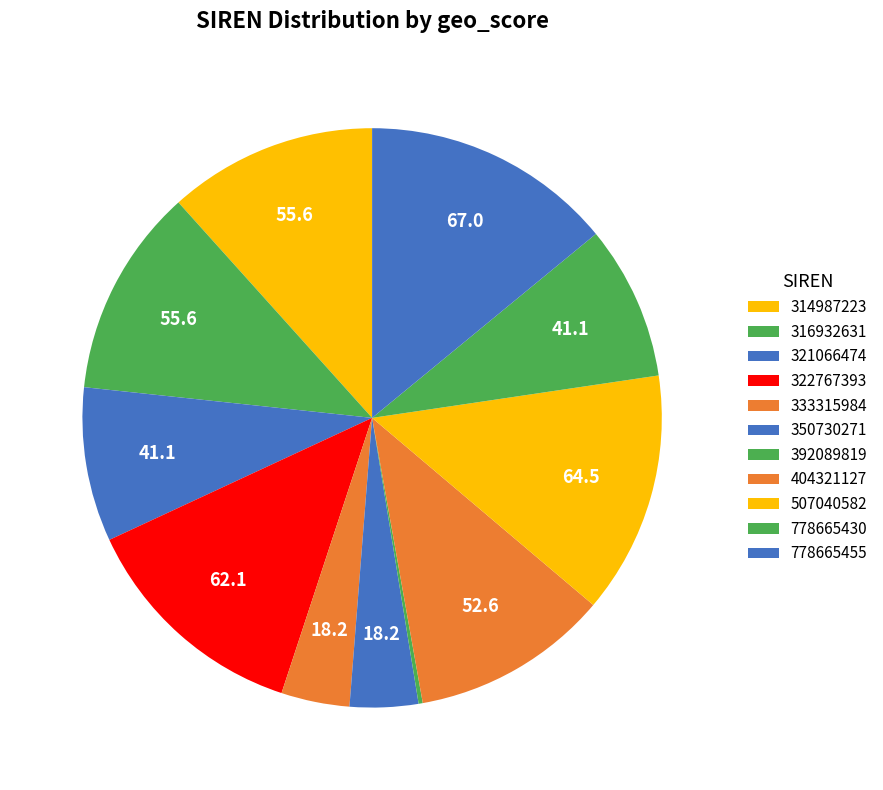

To the nearest percent, what is the average slice percentage?

9%